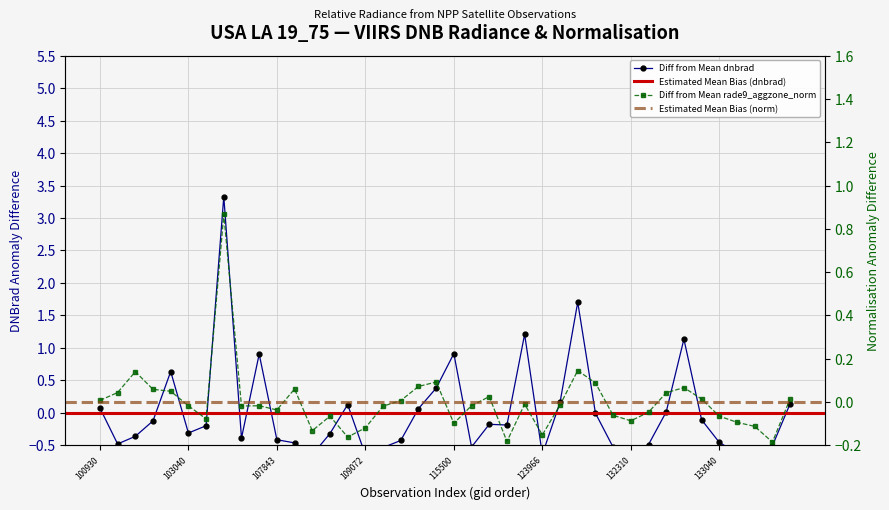

What is the spread (max minus min) of values at 109072?

0.5